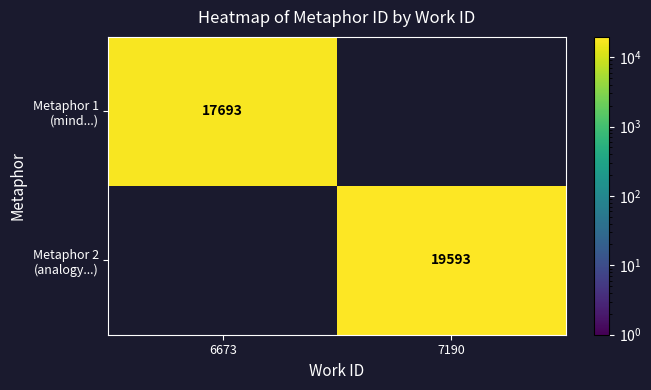

How many positive values does the Metaphor 2 (analogy...) series have?

1